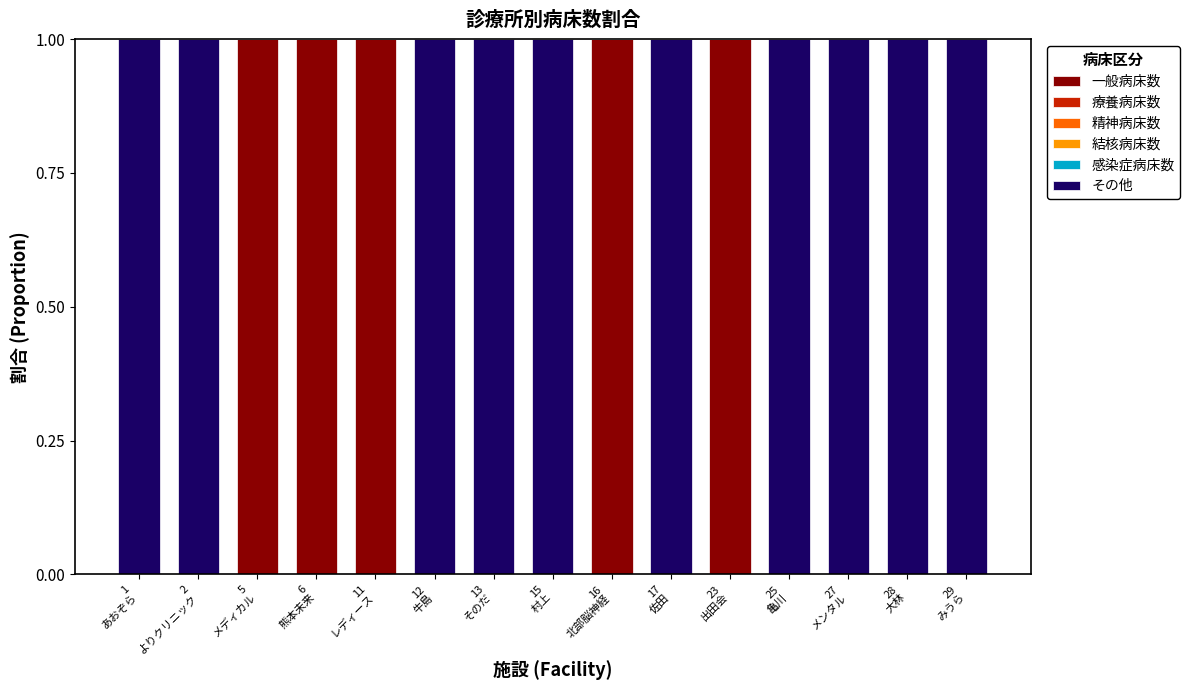

What is the sum of all 一般病床数 values?

5